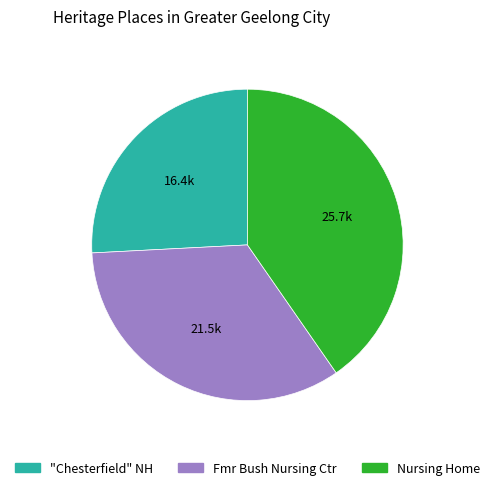

Do Fmr Bush Nursing Ctr and Nursing Home together represent more than half of the pie?

Yes